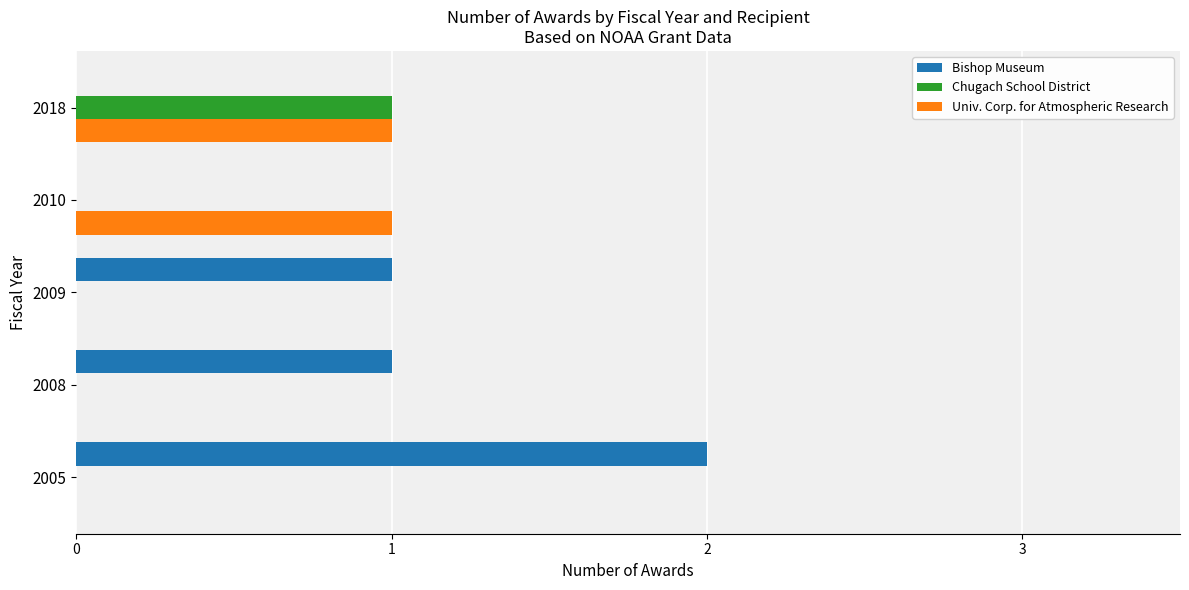

Is the value of Bishop Museum at 2009 greater than the value of Chugach School District at 2010?

Yes